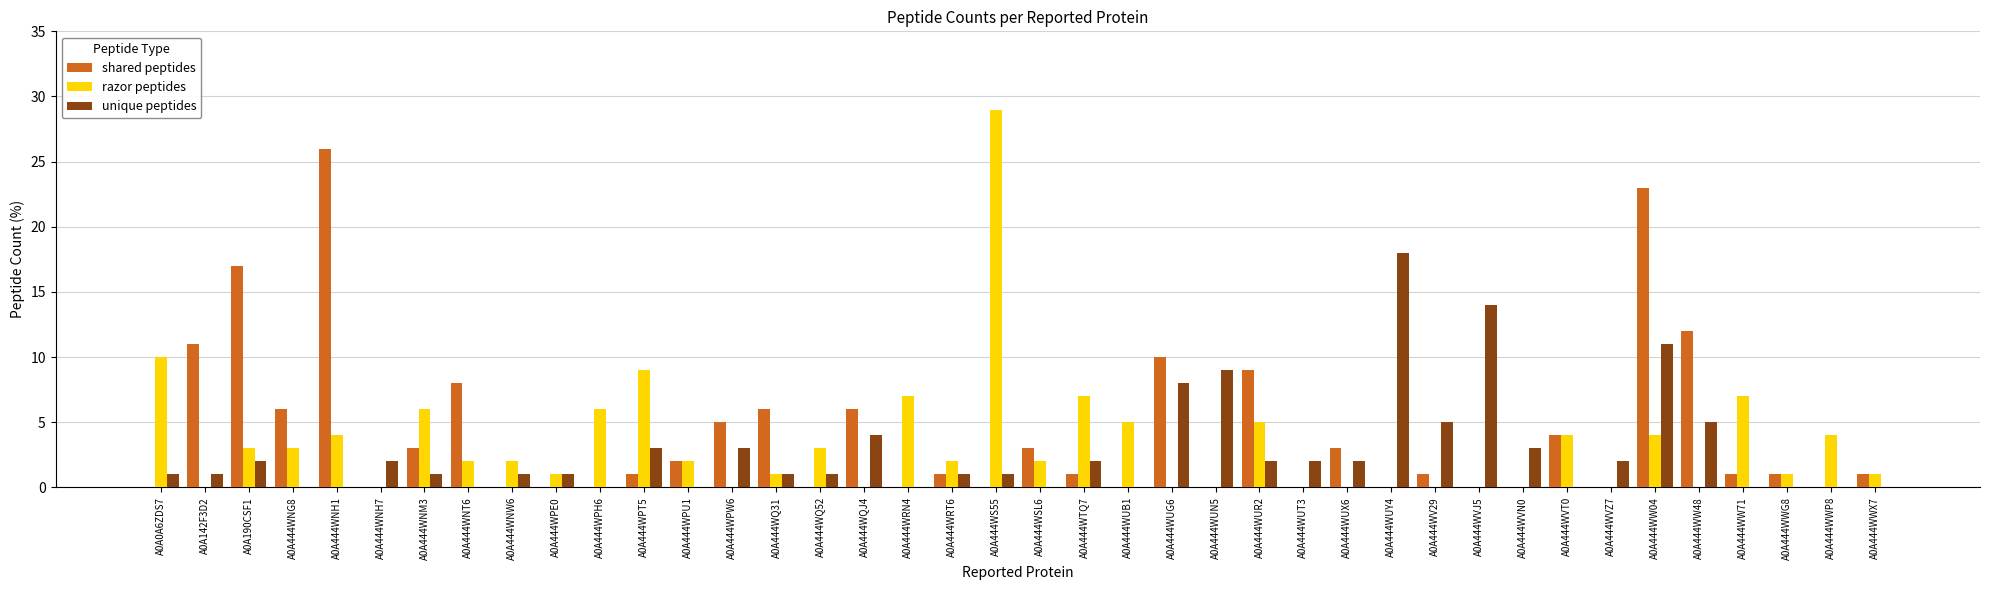

Is the value of razor peptides at A0A444WPW6 greater than the value of shared peptides at A0A444WUX6?

No